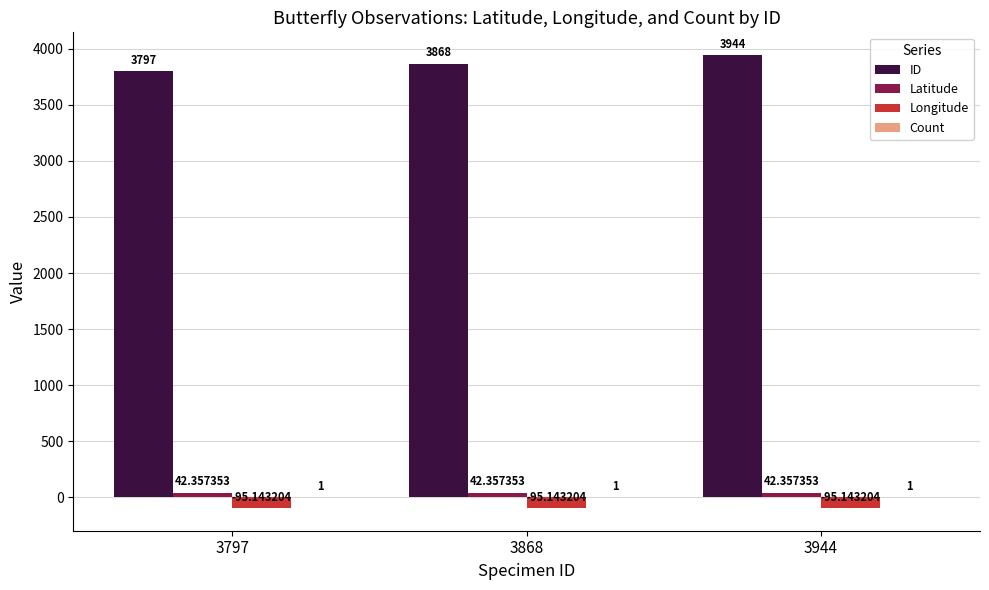

At which category is the sum across all series the highest?

3944